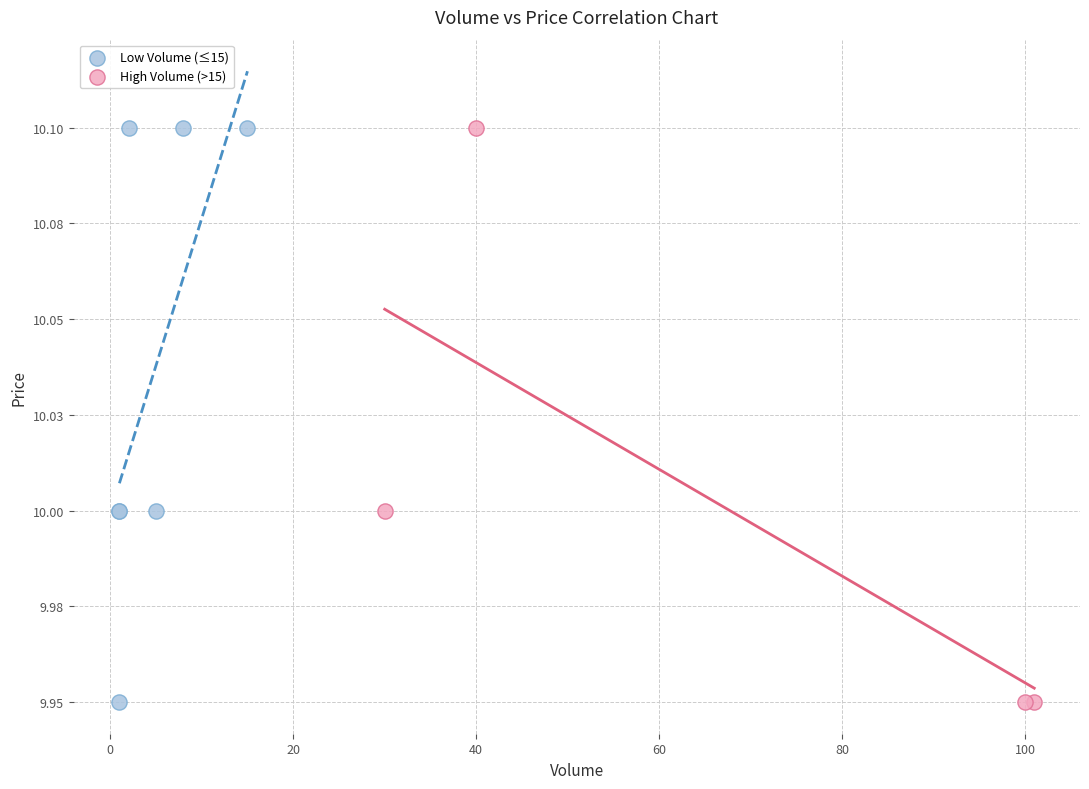

What are all the series names shown in the legend?

Low Volume (≤15), High Volume (>15)